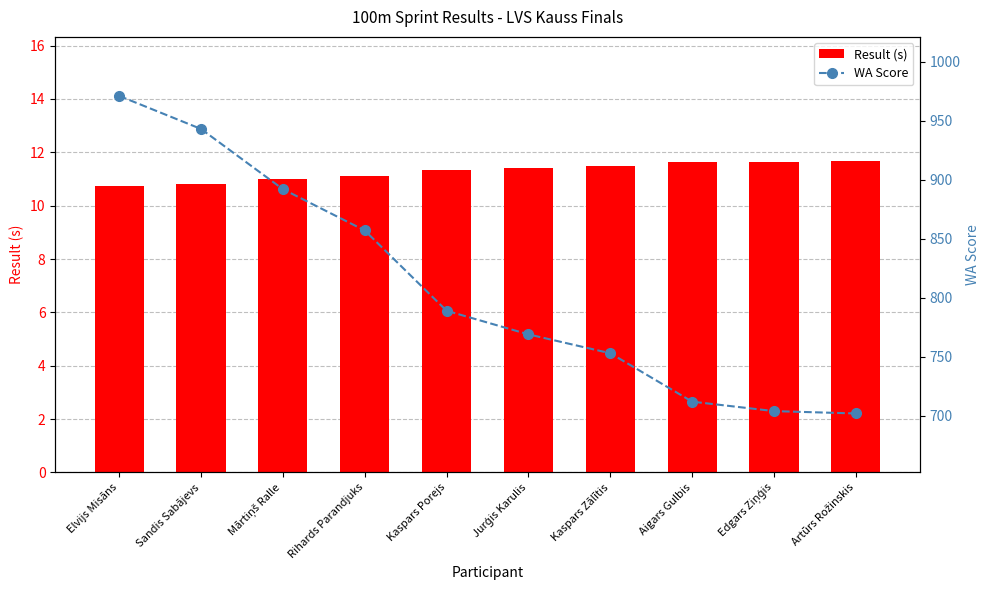

List the labels in order of Result (s) value, smallest first.

Elvijs Misāns, Sandis Sabājevs, Mārtiņš Ralle, Rihards Parandjuks, Kaspars Porejs, Jurģis Karulis, Kaspars Zālītis, Aigars Gulbis, Edgars Ziņģis, Artūrs Rožinskis